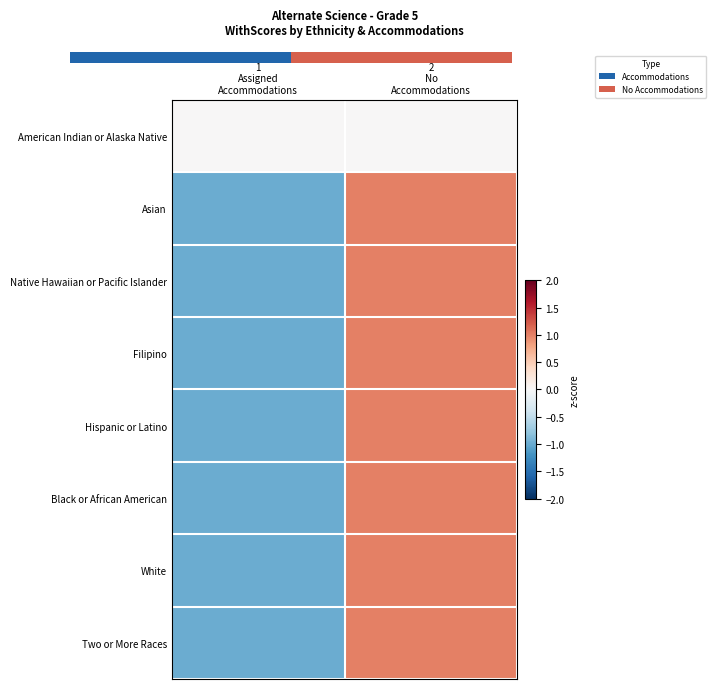

Reading left to right, what are all the values shown in this chart?

American Indian or Alaska Native: 1
Assigned
Accommodations=0	2
No
Accommodations=0
Asian: 1
Assigned
Accommodations=-1	2
No
Accommodations=1
Native Hawaiian or Pacific Islander: 1
Assigned
Accommodations=-1	2
No
Accommodations=1
Filipino: 1
Assigned
Accommodations=-1	2
No
Accommodations=1
Hispanic or Latino: 1
Assigned
Accommodations=-1	2
No
Accommodations=1
Black or African American: 1
Assigned
Accommodations=-1	2
No
Accommodations=1
White: 1
Assigned
Accommodations=-1	2
No
Accommodations=1
Two or More Races: 1
Assigned
Accommodations=-1	2
No
Accommodations=1